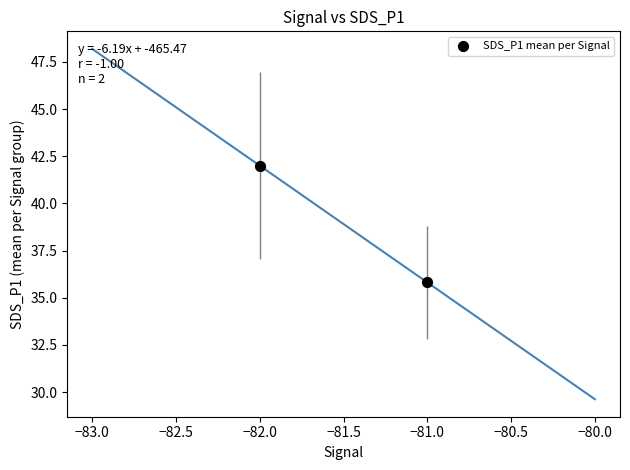

What Y value in the scatter plot is closest to 38?

35.8